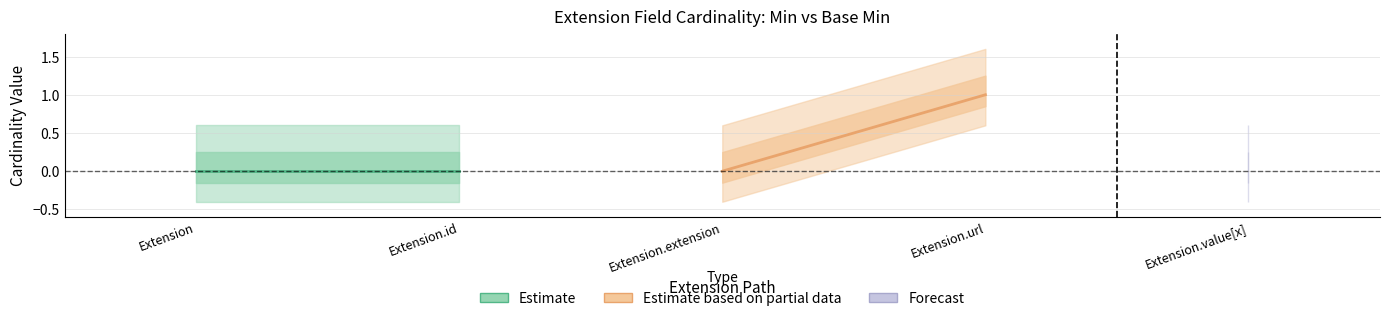

Reading left to right, extract all data points from this chart.

Estimate: 0	0
Estimate based on partial data: 0	1